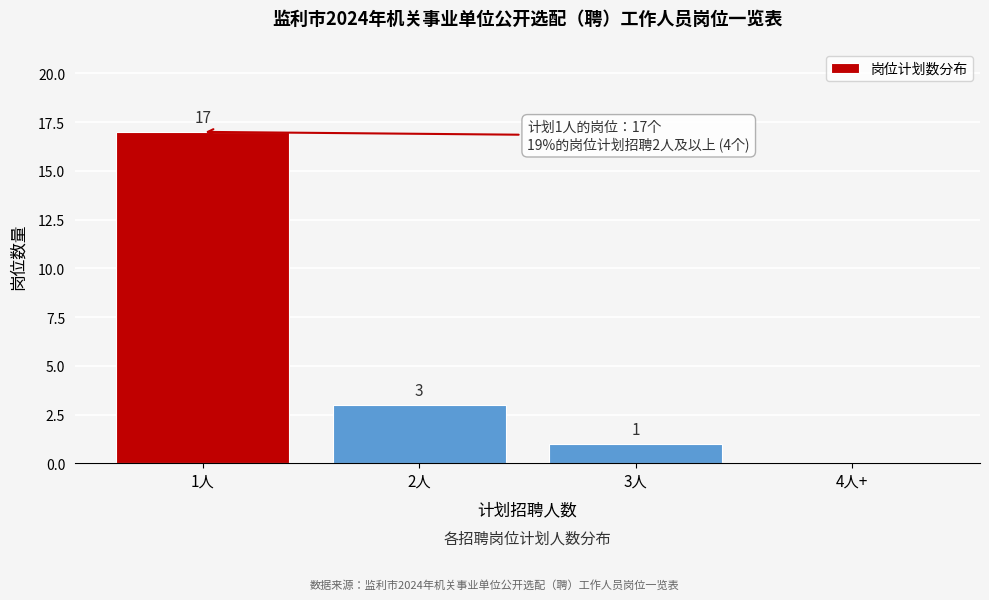

Reading left to right, what are all the values shown in this chart?

1人=17	2人=3	3人=1	4人+=0